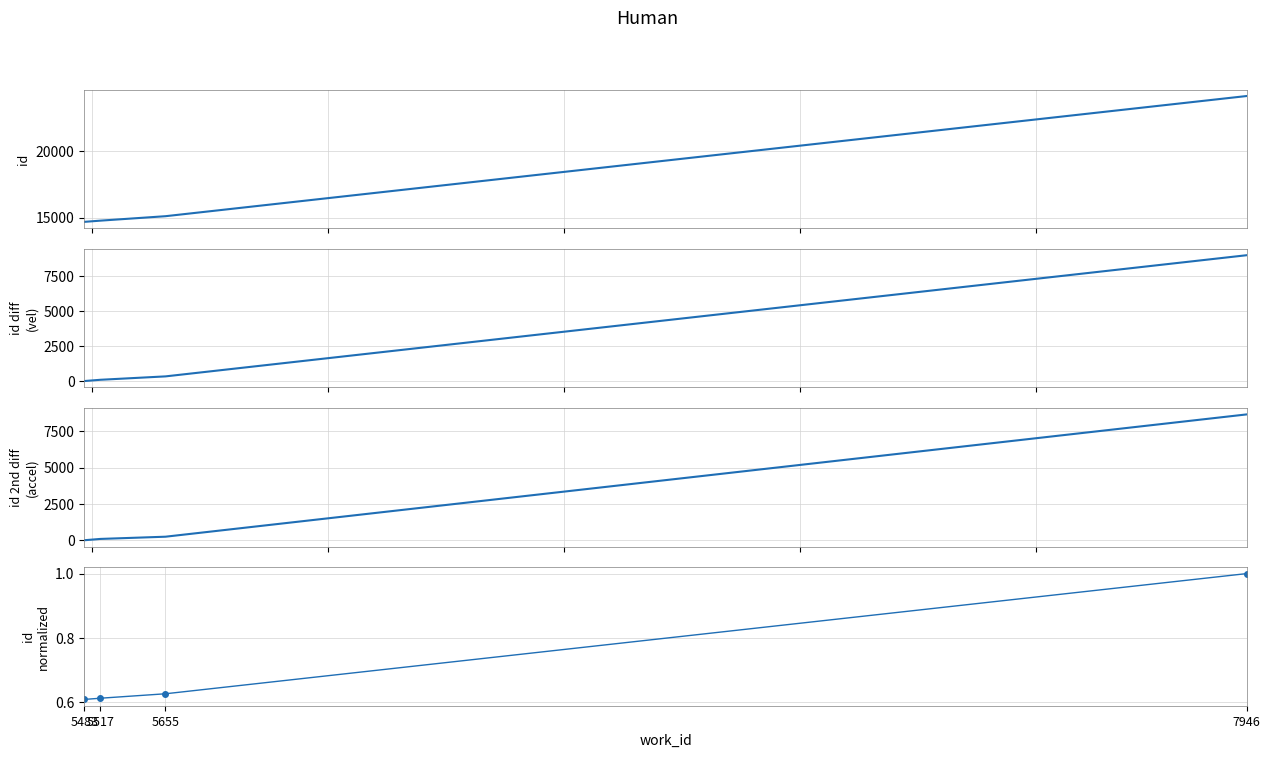

How many lines are shown in the chart?

4